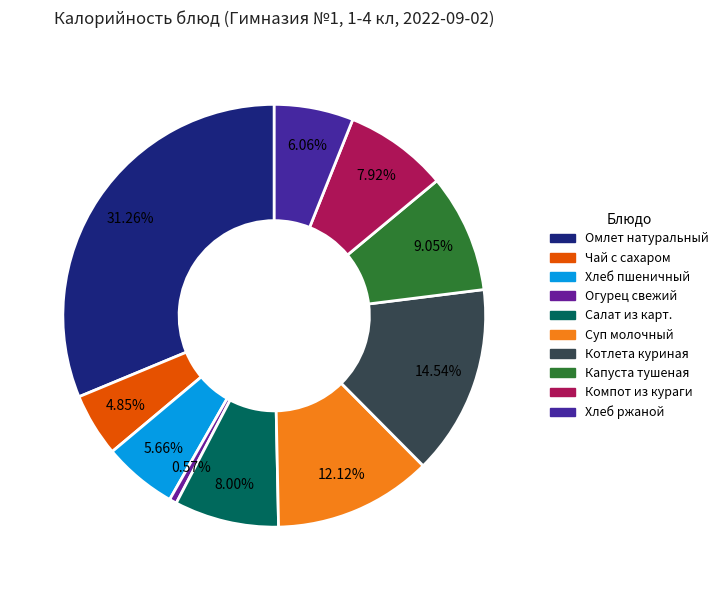

Count the number of slices in the pie.

10